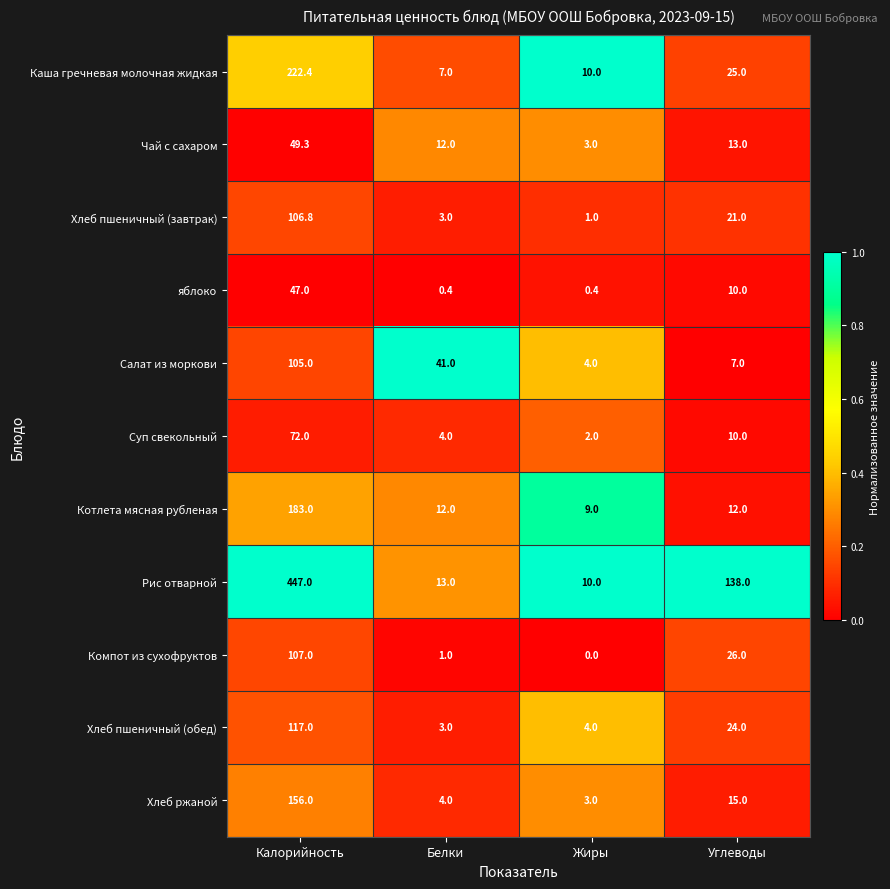

Which series changed the most between Белки and Углеводы?

Рис отварной